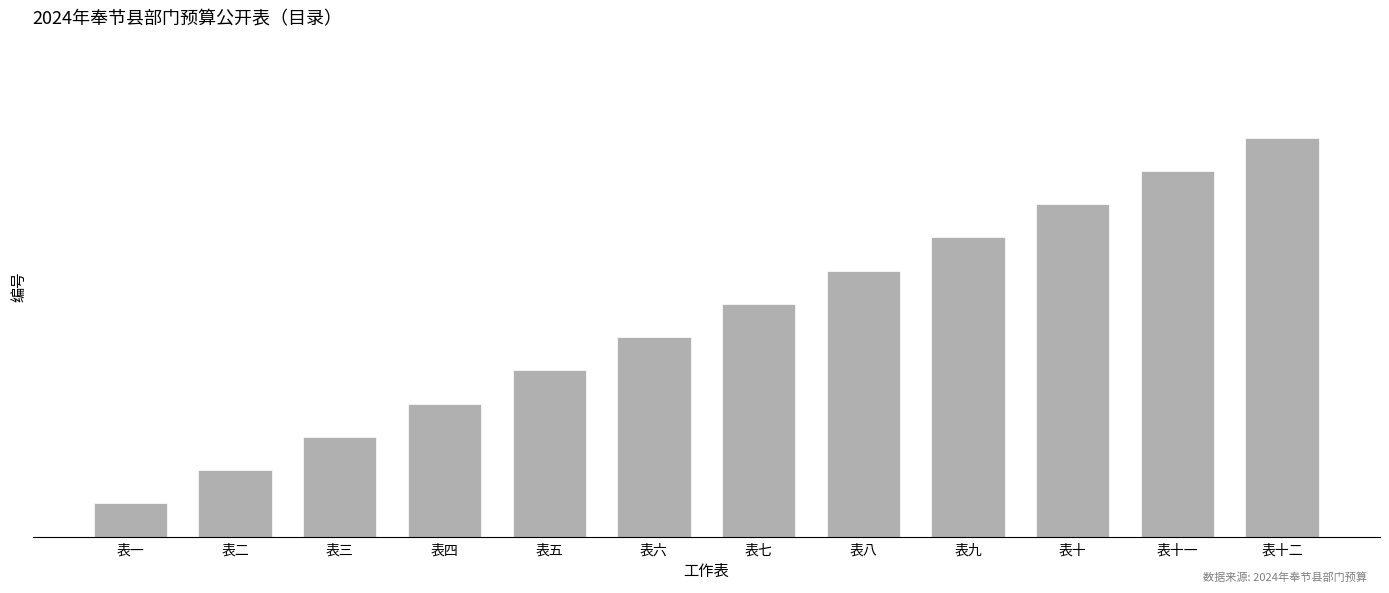

Which label corresponds to the largest value in the chart?

表十二